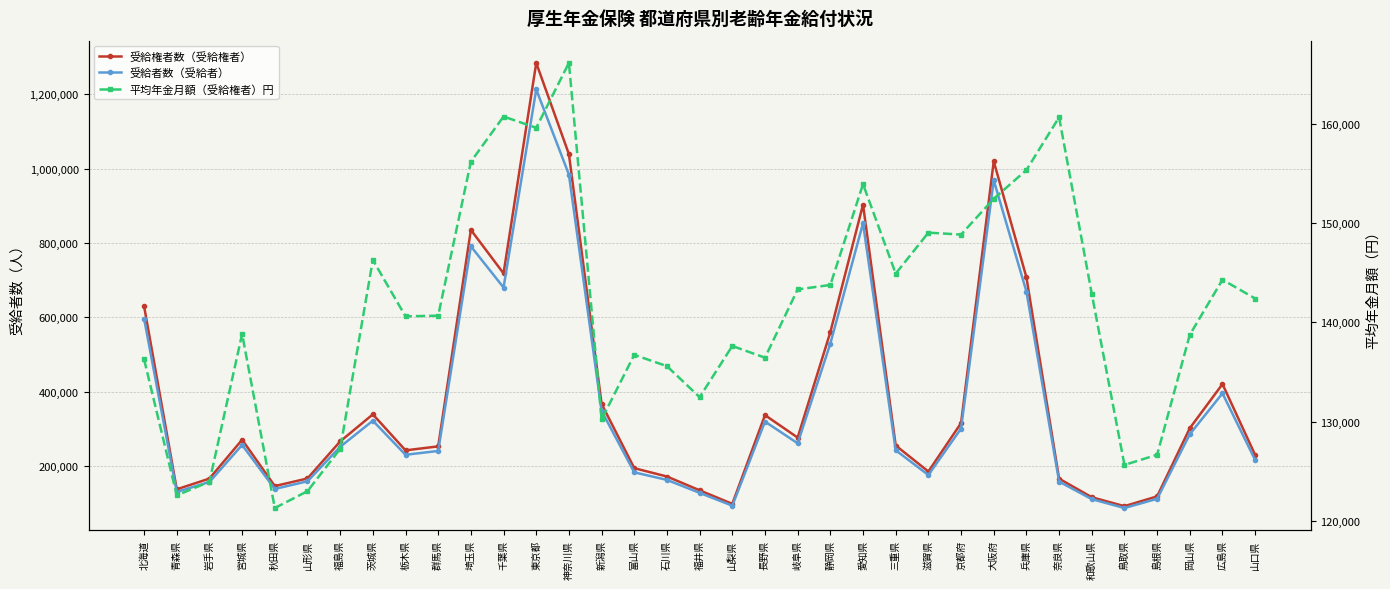

Where is 平均年金月額（受給権者）円 nearest to the value 143710?

静岡県